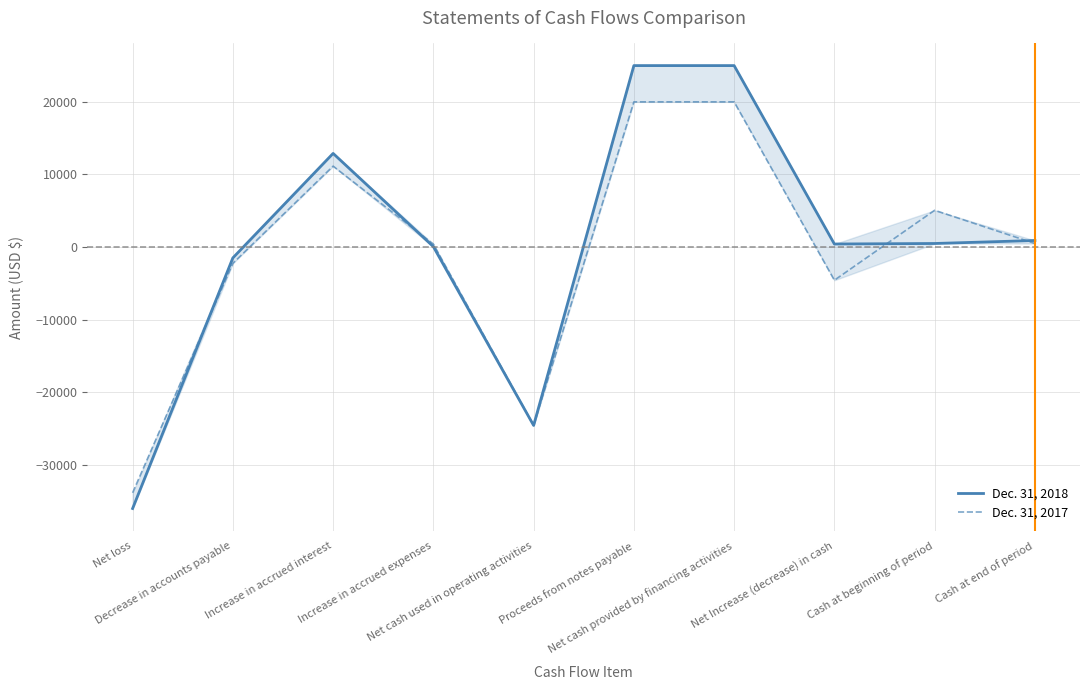

Where is Dec. 31, 2018 nearest to the value -5517?

Decrease in accounts payable